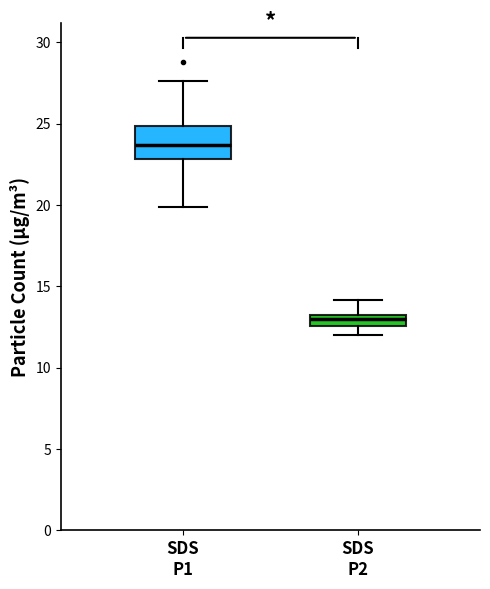

Which box is the tallest, from its lower edge to its upper edge?

SDS P1